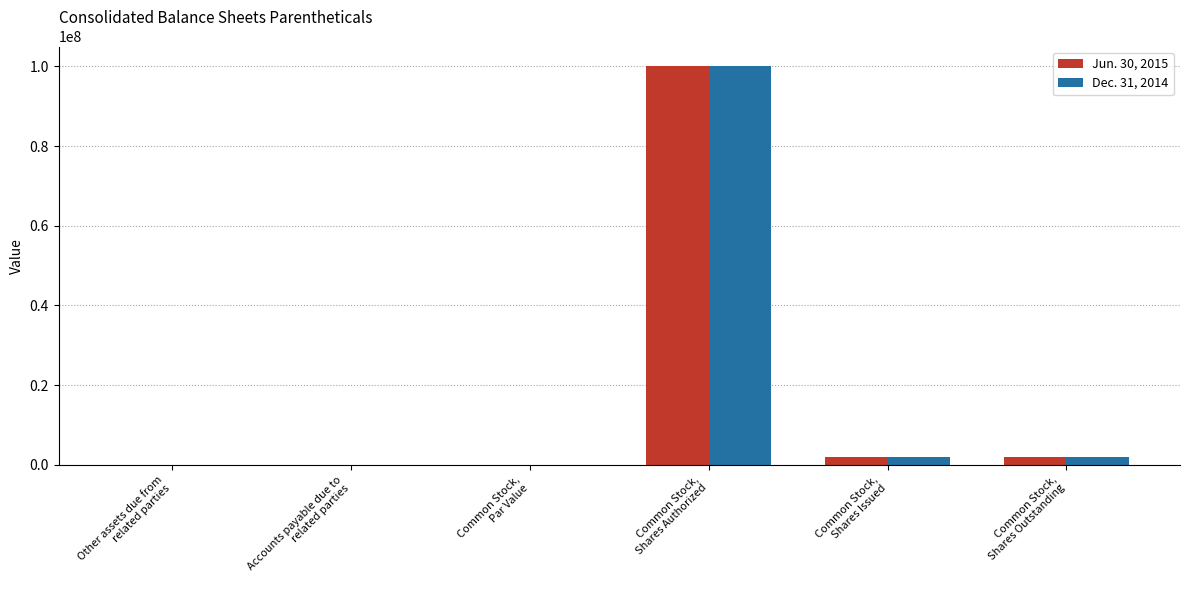

What is the maximum value for Dec. 31, 2014?

100000000.0